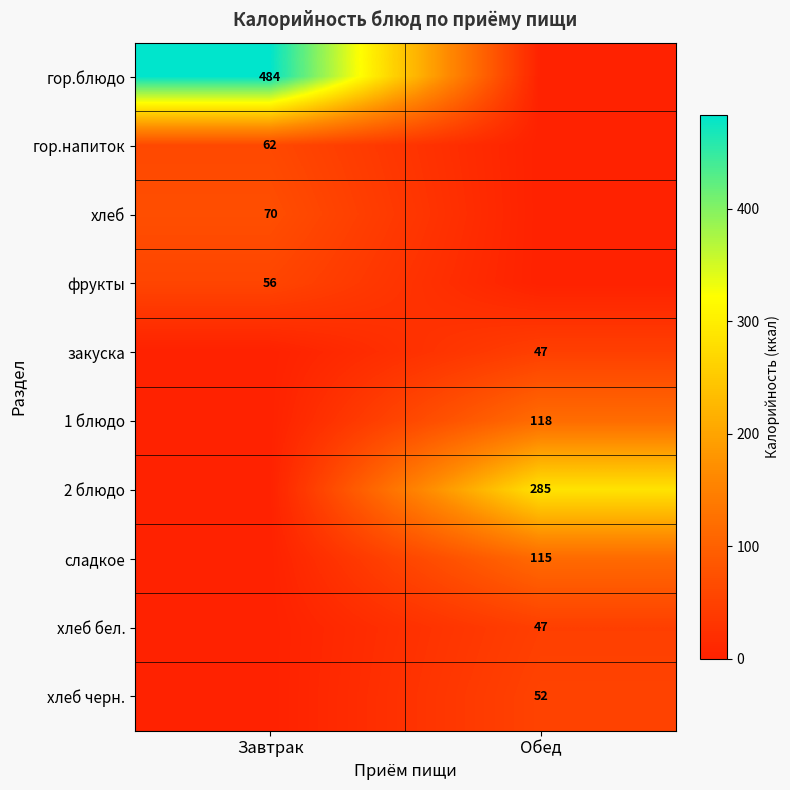

Is it true that фрукты equals 78 at Завтрак?

False